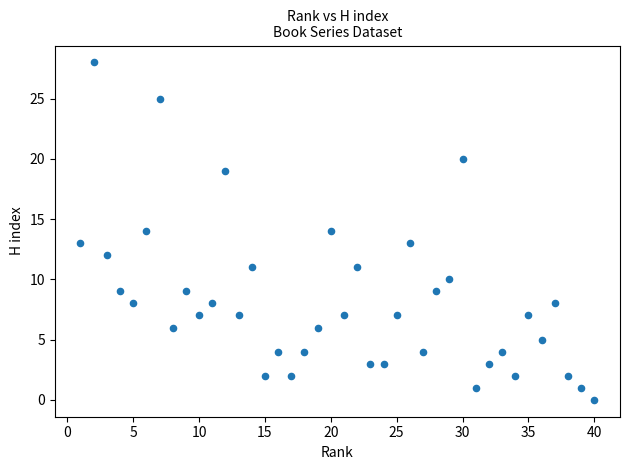

What is the range of X values (max minus min)?

39